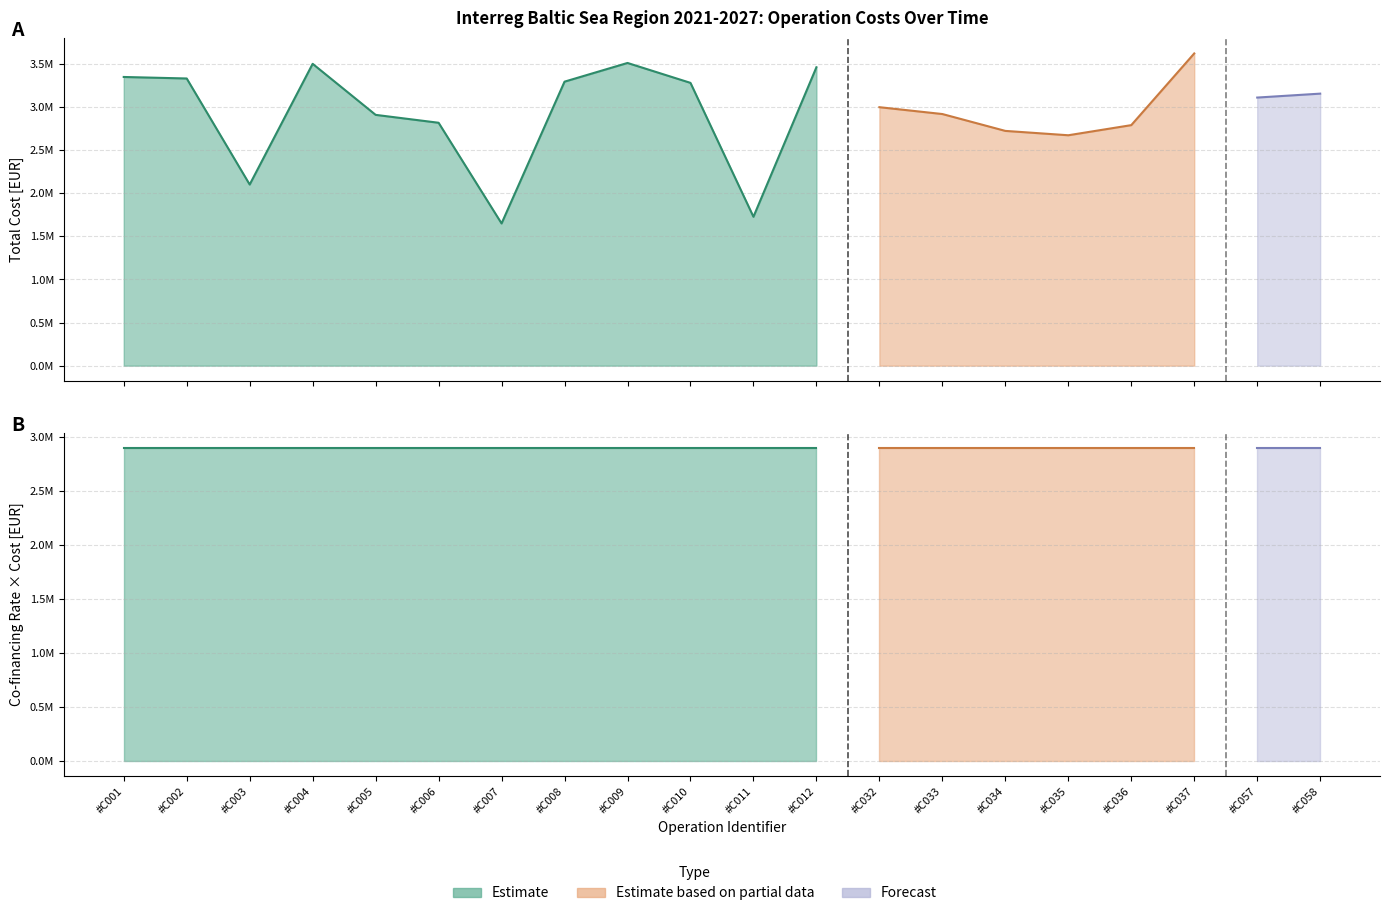

What is the spread (max minus min) of values at #C002?

3331301.4